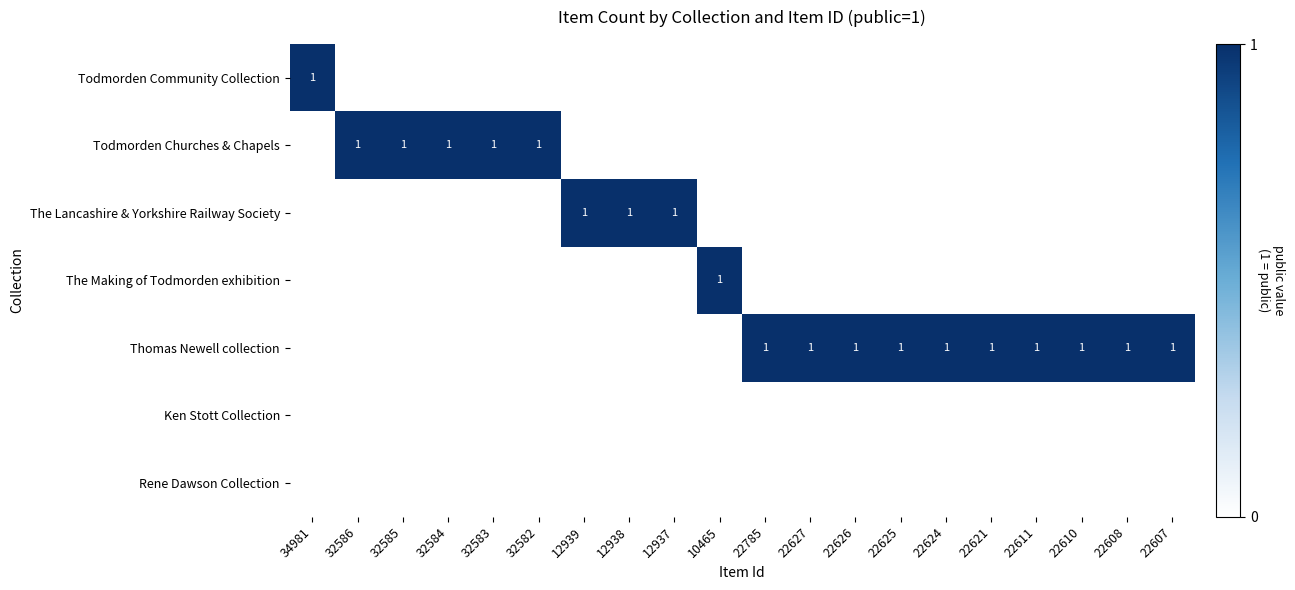

True or false: Thomas Newell collection has a value of 2 at 22610.

False